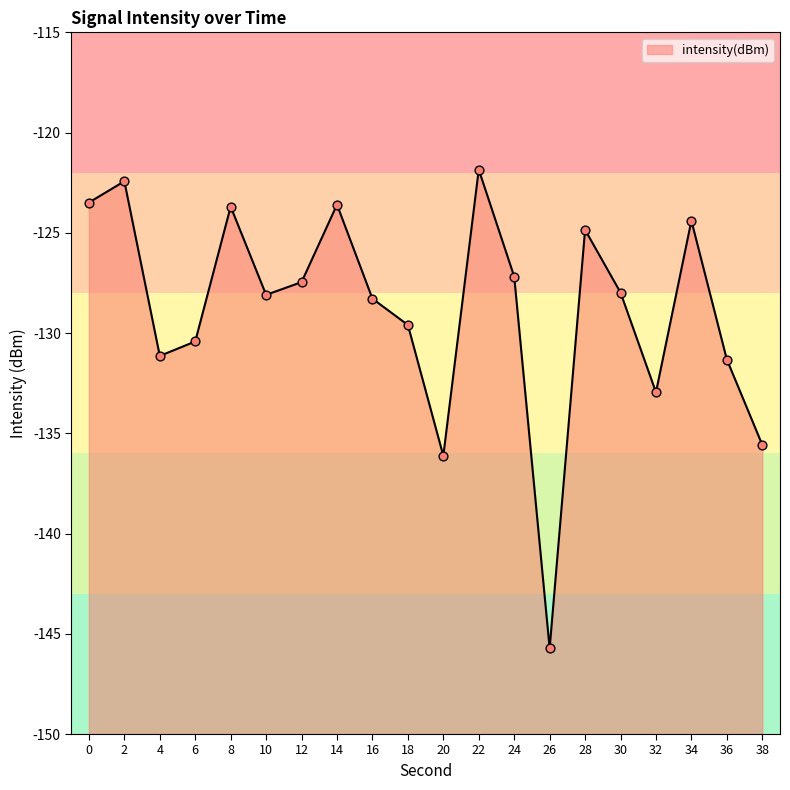

What is the change in value from 8 to 18?

-5.9